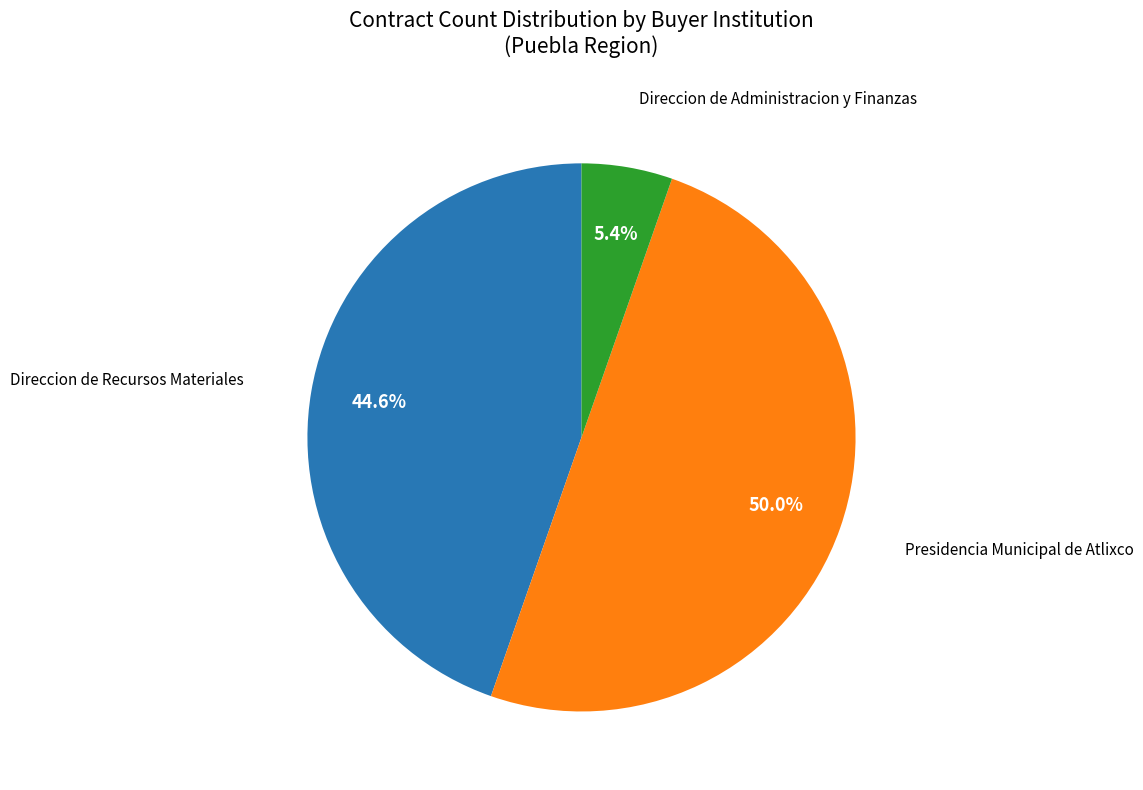

Does any single category account for the majority?

No